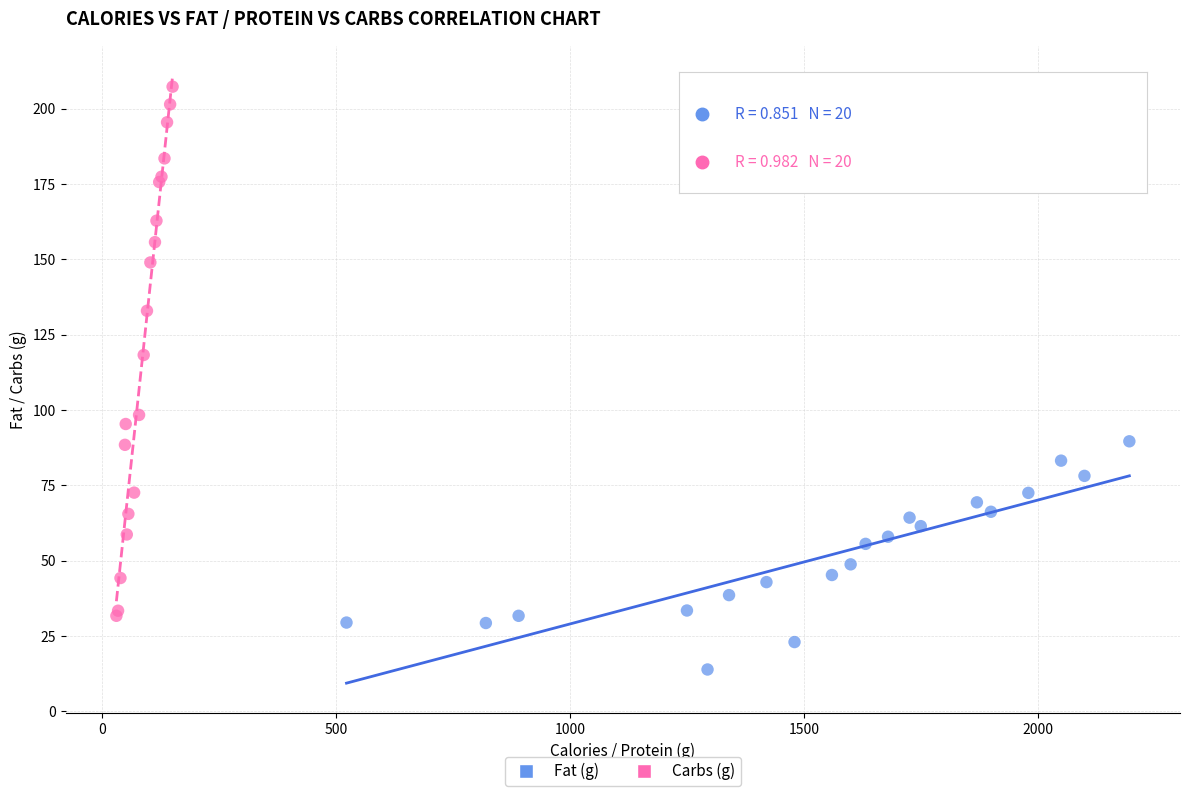

Which series contains the highest Y value?

Carbs (g)